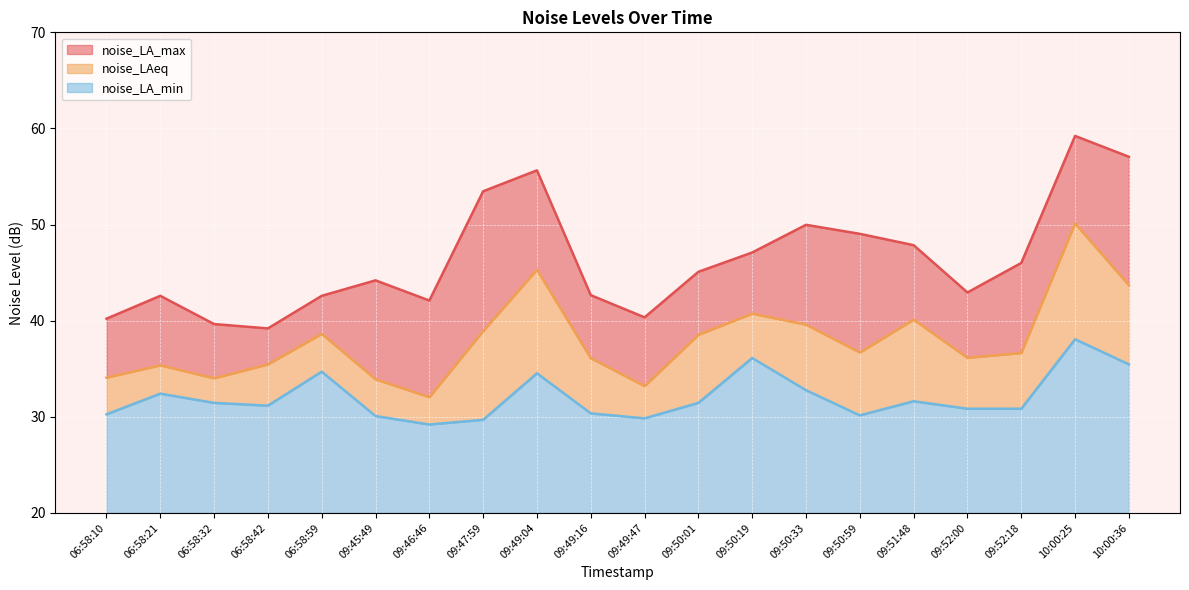

At 09:50:33, list the series in order from largest to smallest.

noise_LA_max, noise_LAeq, noise_LA_min